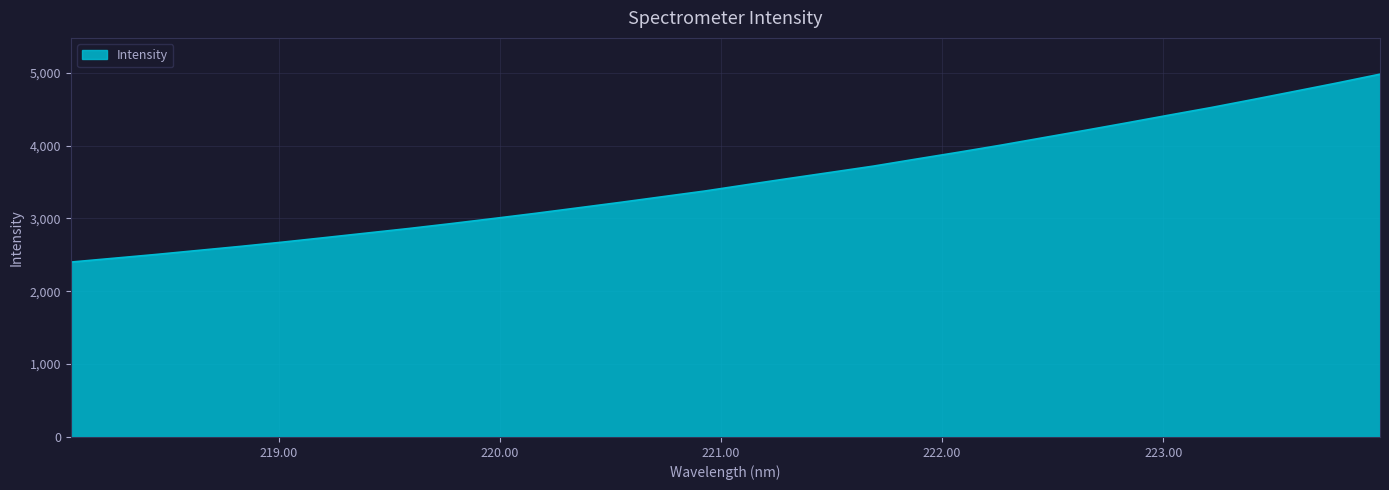

Reading left to right, extract all data points from this chart.

2401.1	2452.9	2504.9	2560.5	2615.8	2674.4	2736.5	2799.3	2862.3	2929.4	2999.4	3070.6	3145.6	3220.7	3298.7	3376.5	3463.9	3549.8	3634.2	3719.1	3814.6	3908.2	4004.9	4107.1	4208.8	4312.9	4419.0	4523.3	4634.4	4747.9	4862.2	4981.2